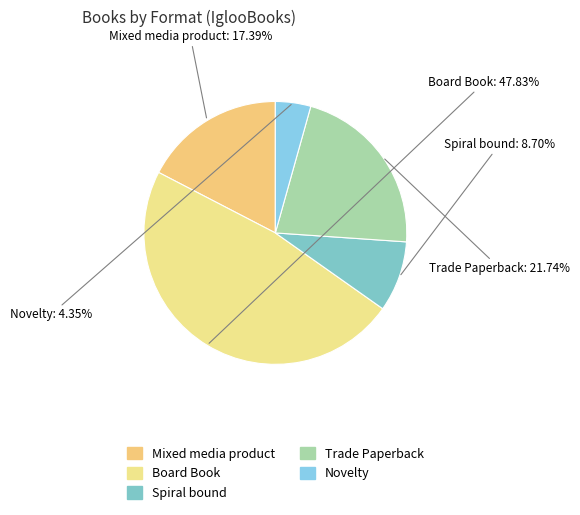

Count the number of slices in the pie.

5